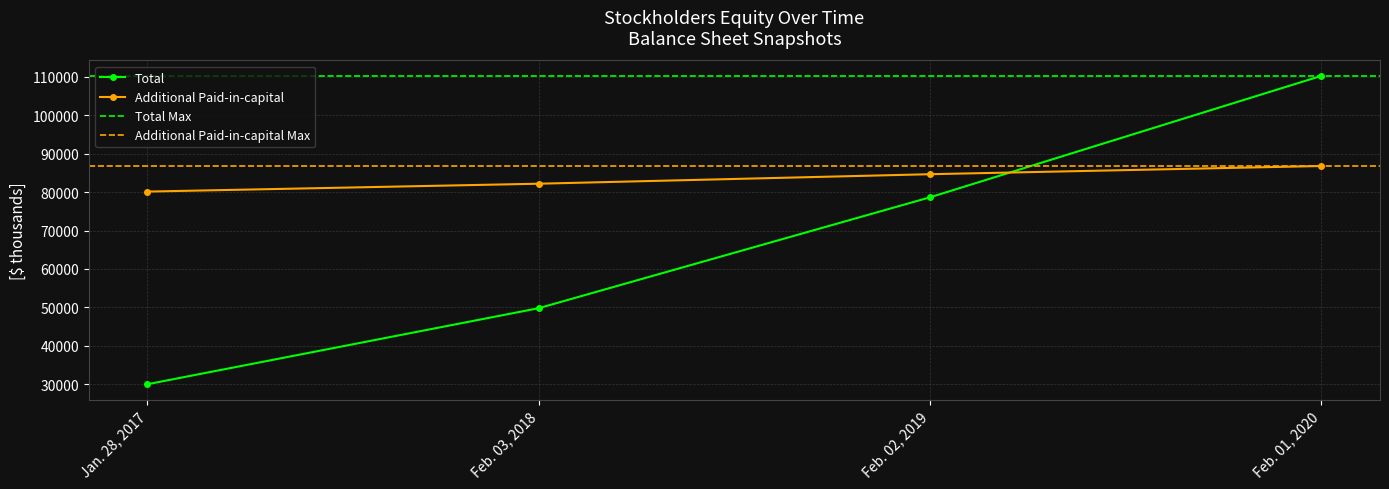

What is the maximum value shown in the chart?

110268